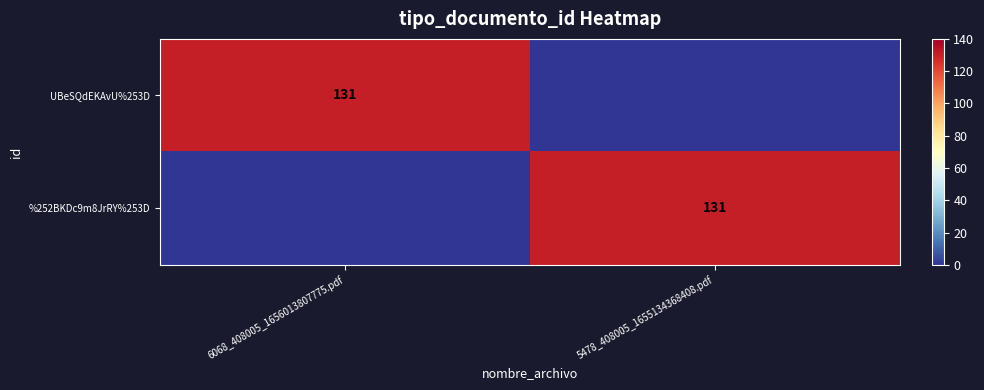

True or false: UBeSQdEKAvU%253D has a value of 219 at 6068_408005_1656013807775.pdf.

False